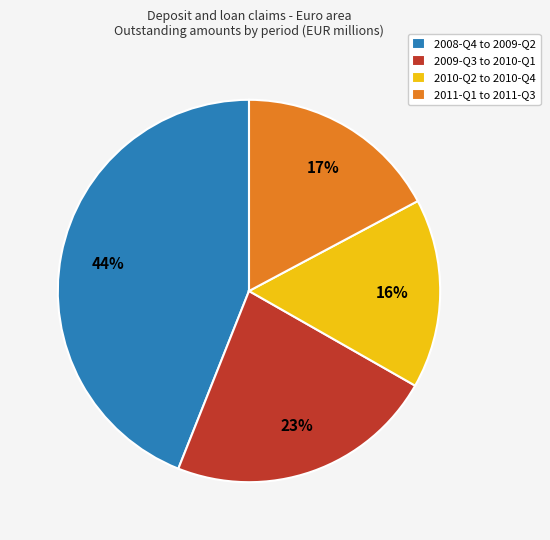

True or false: 2011-Q1 to 2011-Q3 accounts for 17% of the total.

True